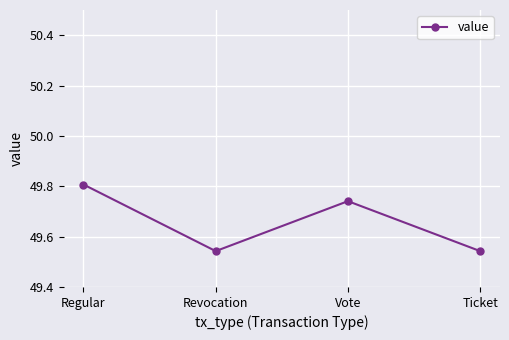

The chart shows a value of 28.2 at Vote. True or false?

False